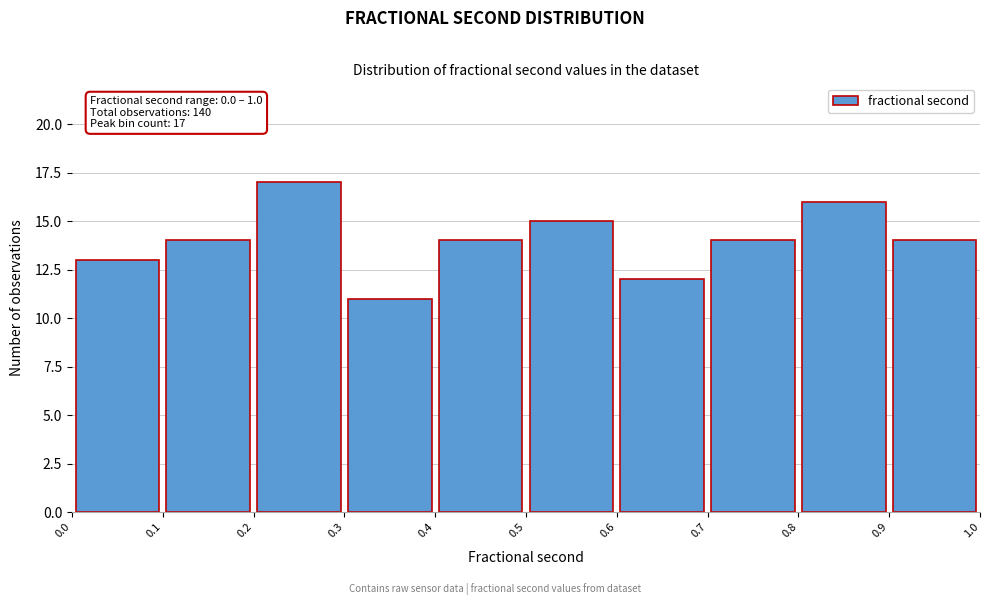

Which range on the x-axis has the tallest bar?

0.2 to 0.3